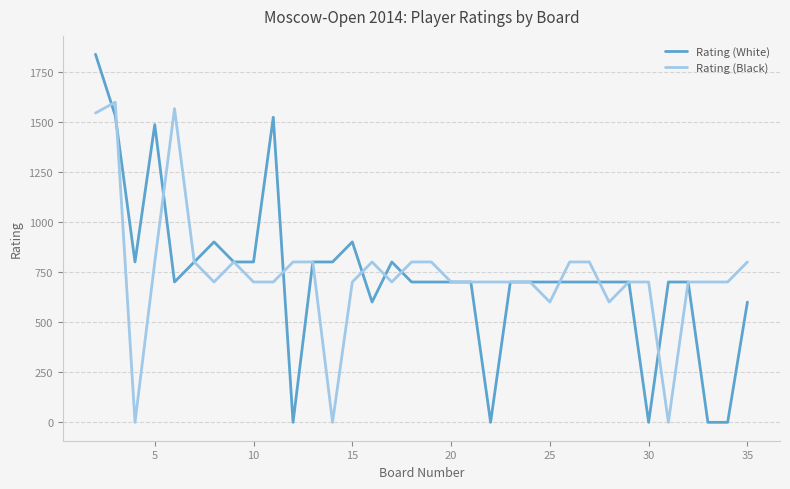

Rank the series by their maximum value, from highest to lowest.

Rating (White), Rating (Black)